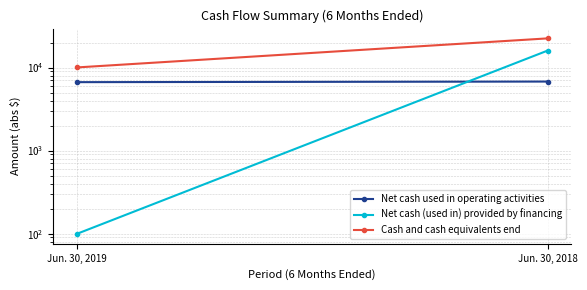

What value does the Cash and cash equivalents end series have at Jun. 30, 2018, to the nearest 50?

22400